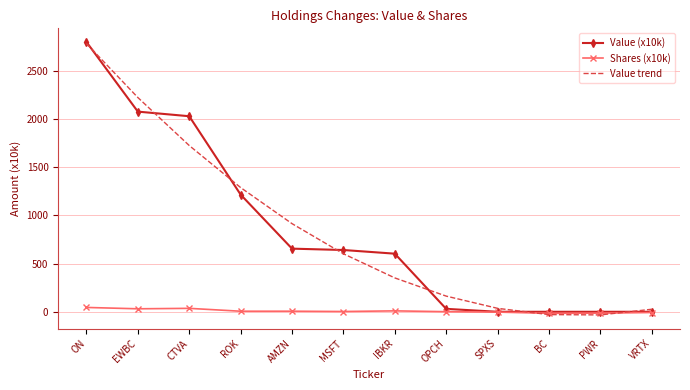

How many distinct data groups are displayed?

3